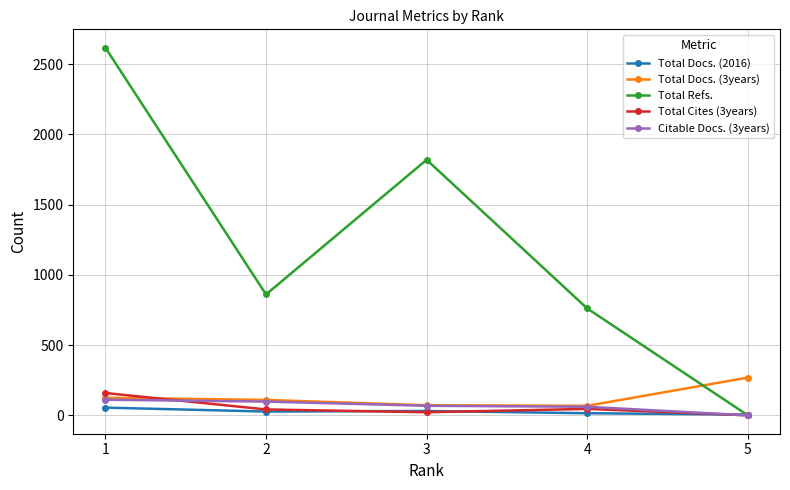

Is the value of Total Refs. at 2 greater than the value of Total Docs. (3years) at 2?

Yes